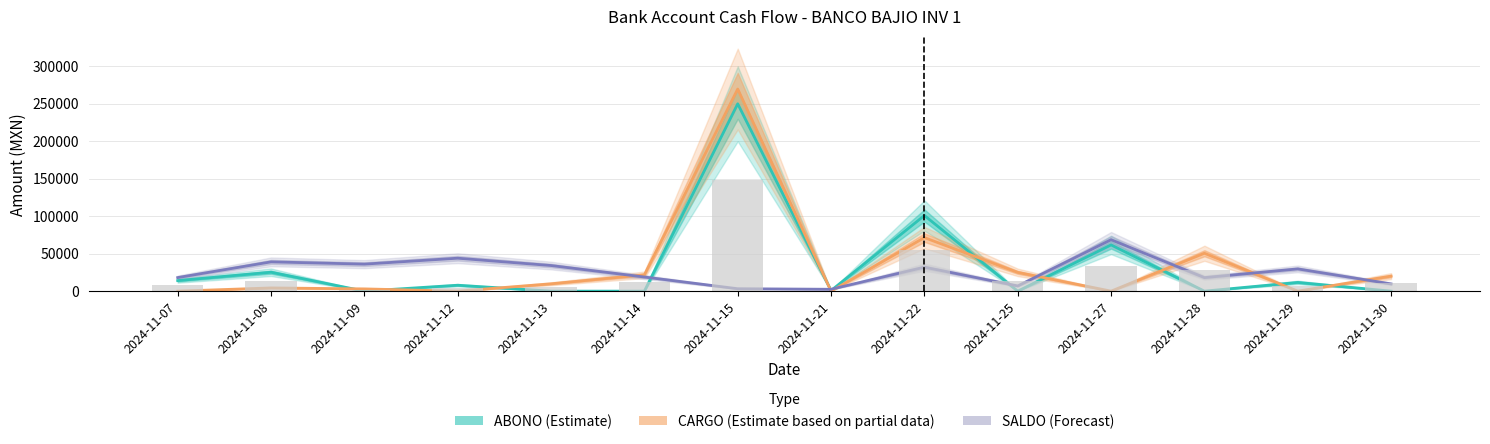

What is the difference between the CARGO (Partial) values at 2024-11-15 and 2024-11-30?

249307.2